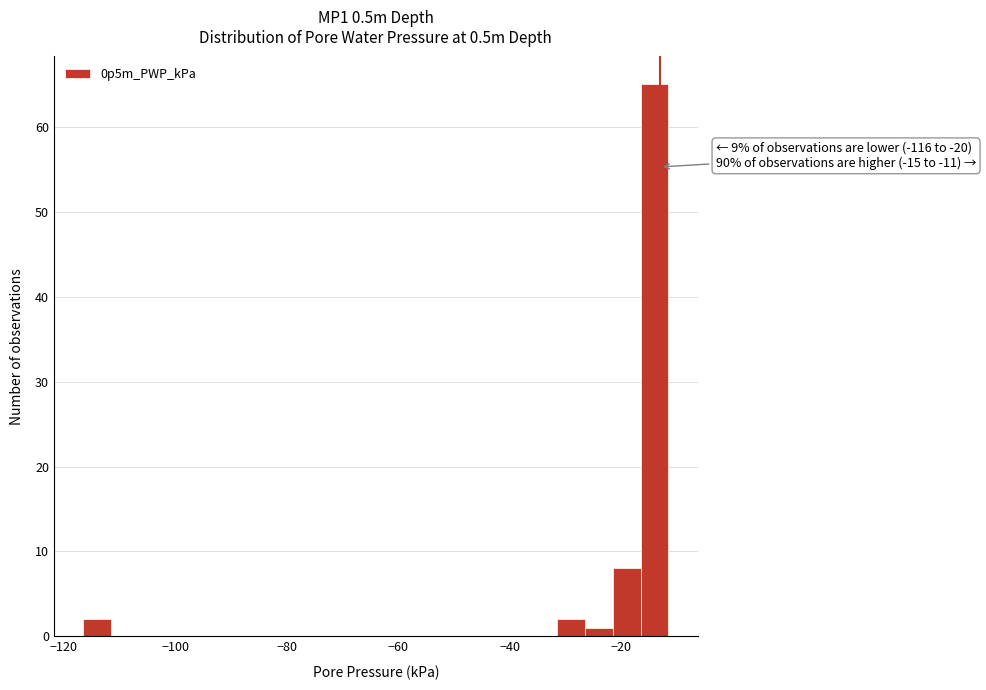

Around what value on the x-axis is the tallest bar? Give the approximate position of its centre, as read against the axis.

-14